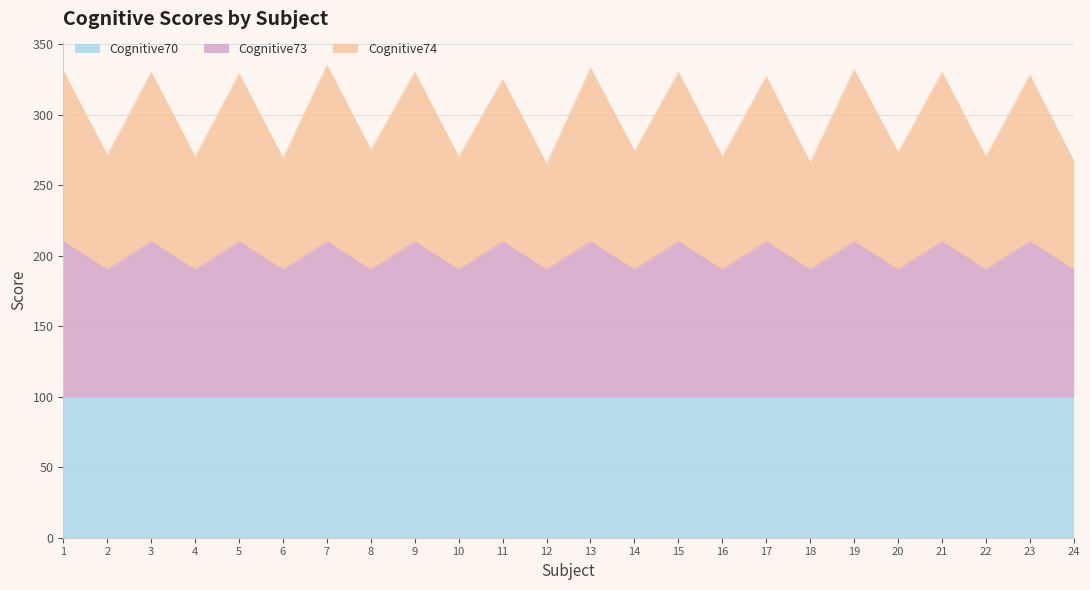

What is the difference between the maximum and second lowest values in the Cognitive73 series?

20